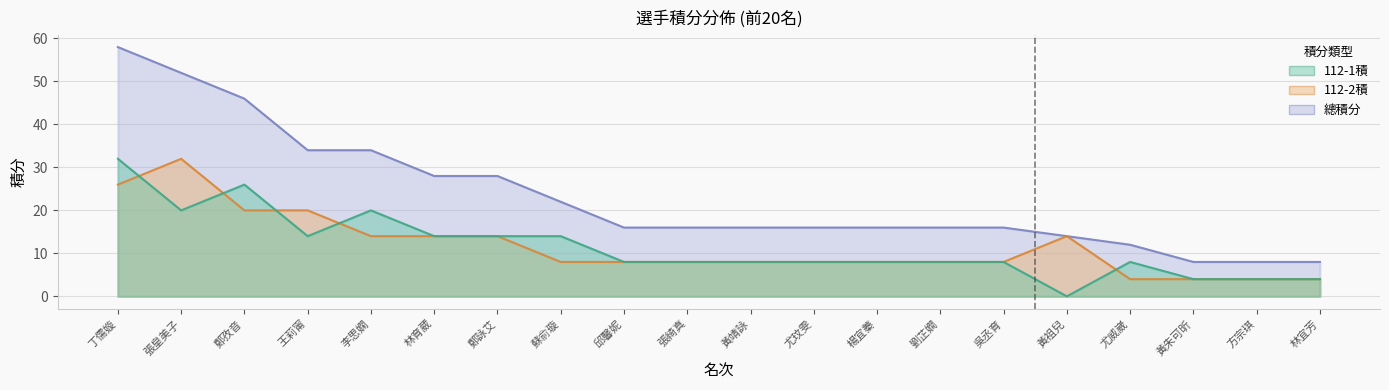

True or false: 112-2積 has more than 1 points higher than both neighbors.

True